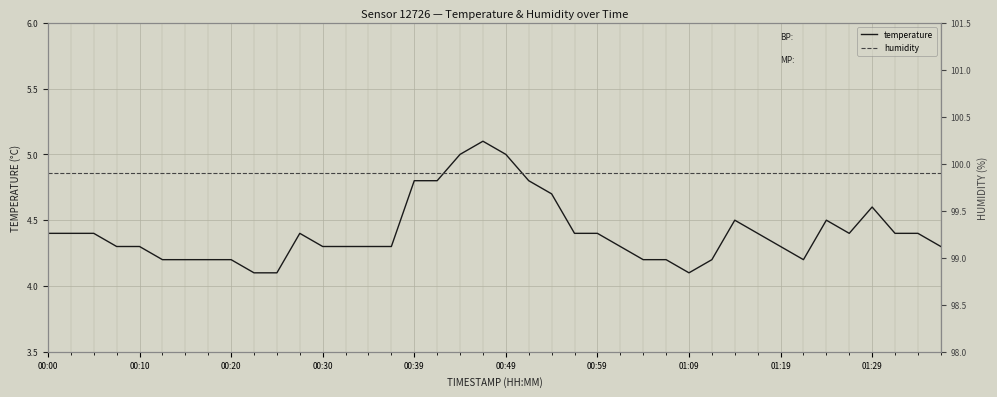

Reading right to left, what are all the values shown in this chart?

temperature: 4.3	4.4	4.4	4.6	4.4	4.5	4.2	4.3	4.4	4.5	4.2	4.1	4.2	4.2	4.3	4.4	4.4	4.7	4.8	5.0	5.1	5.0	4.8	4.8	4.3	4.3	4.3	4.3	4.4	4.1	4.1	4.2	4.2	4.2	4.2	4.3	4.3	4.4	4.4	4.4
humidity: 99.9	99.9	99.9	99.9	99.9	99.9	99.9	99.9	99.9	99.9	99.9	99.9	99.9	99.9	99.9	99.9	99.9	99.9	99.9	99.9	99.9	99.9	99.9	99.9	99.9	99.9	99.9	99.9	99.9	99.9	99.9	99.9	99.9	99.9	99.9	99.9	99.9	99.9	99.9	99.9